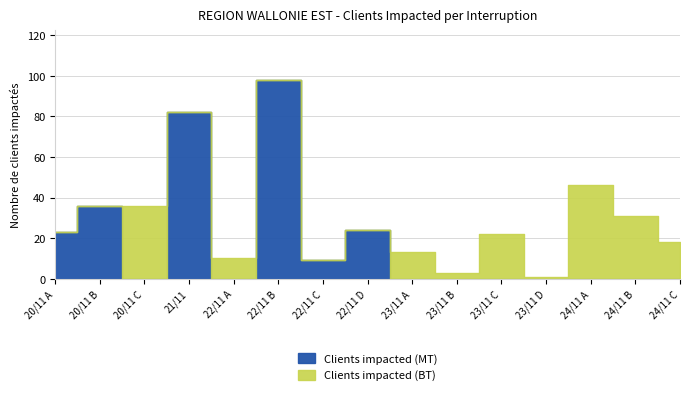

The Clients impacted (BT) series shows 1 at 23/11. True or false?

True